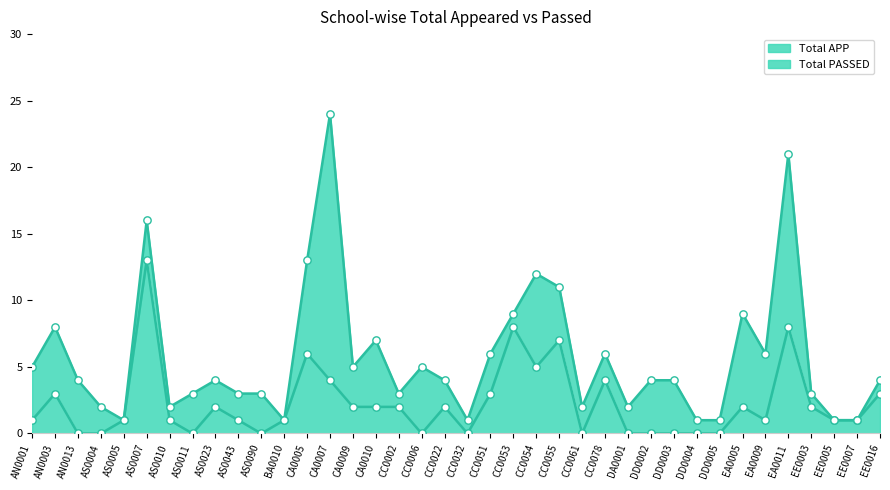

Which series has the largest Y range (max minus min)?

Total APP